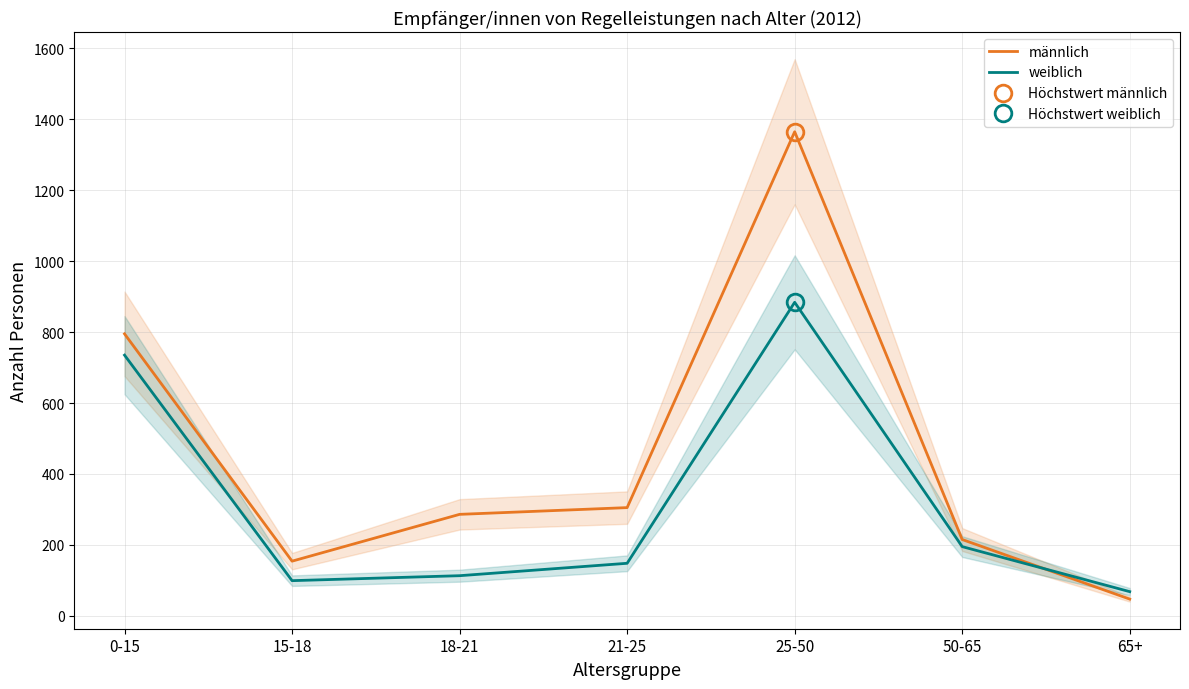

True or false: weiblich and männlich intersect in this chart.

True